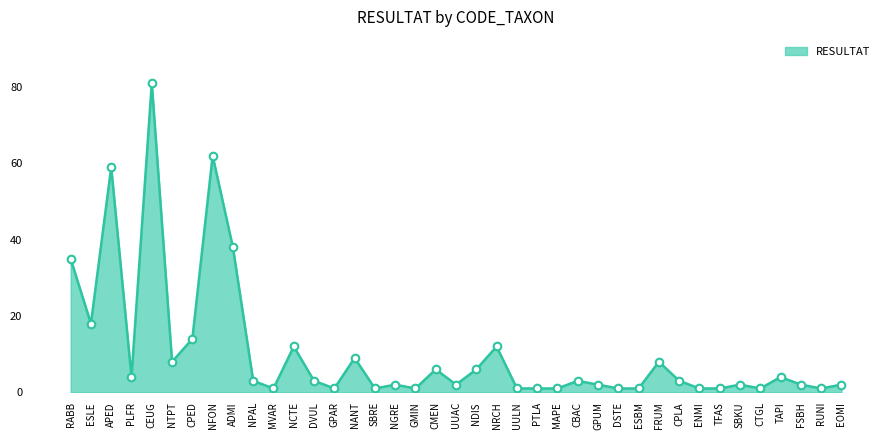

Which has a higher value, PTLA or SBKU?

SBKU